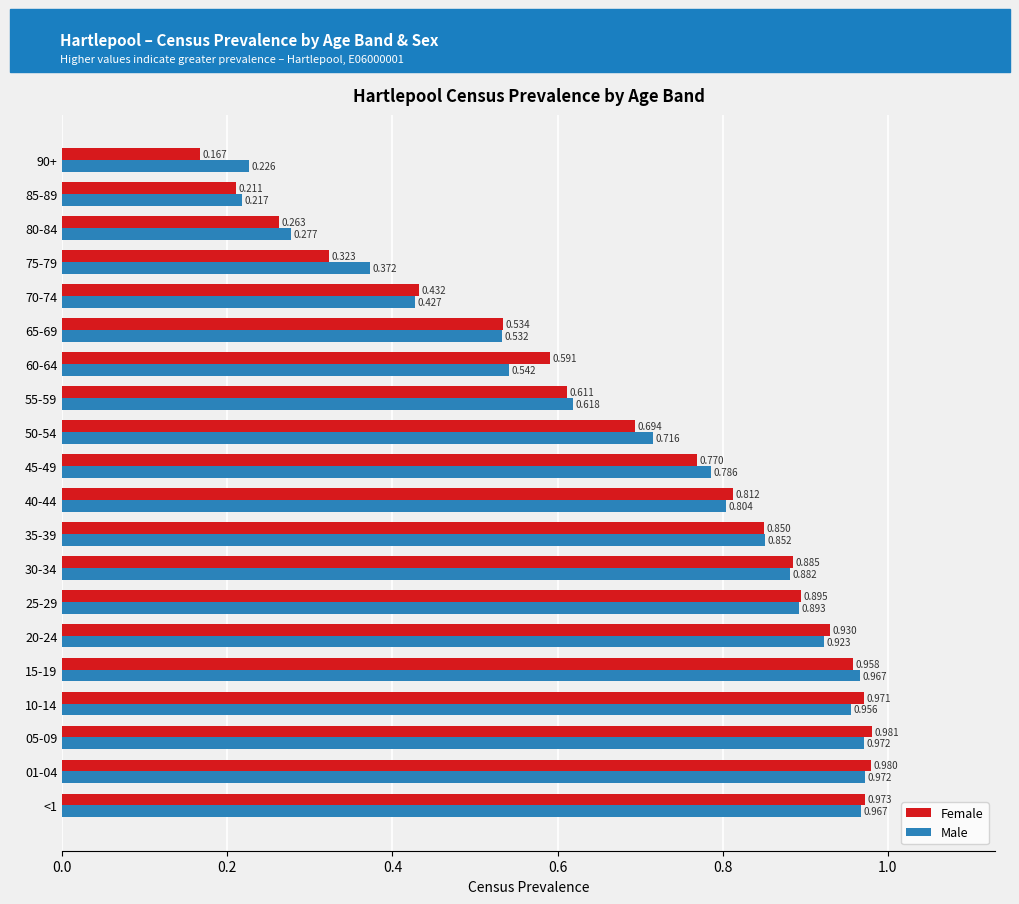

Which series changed the most between 25-29 and 85-89?

Female